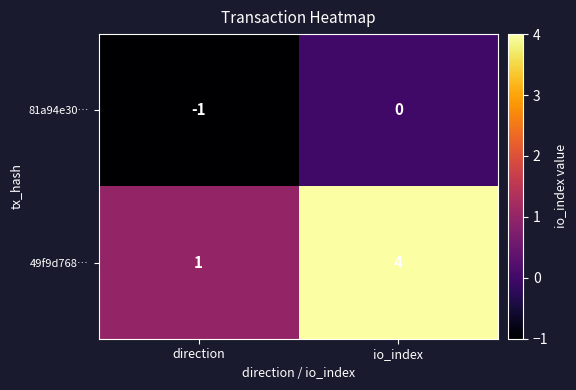

List the series in order of their overall mean, lowest first.

81a94e30…, 49f9d768…